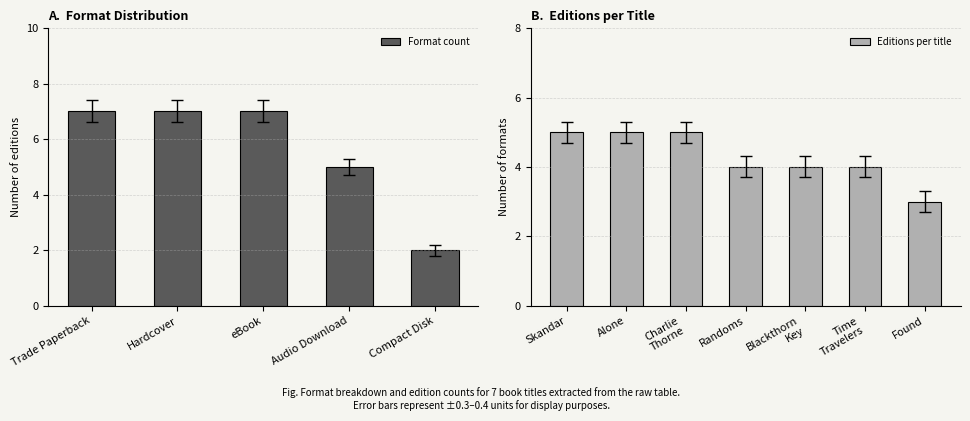

Read the Editions per title value at Alone.

5